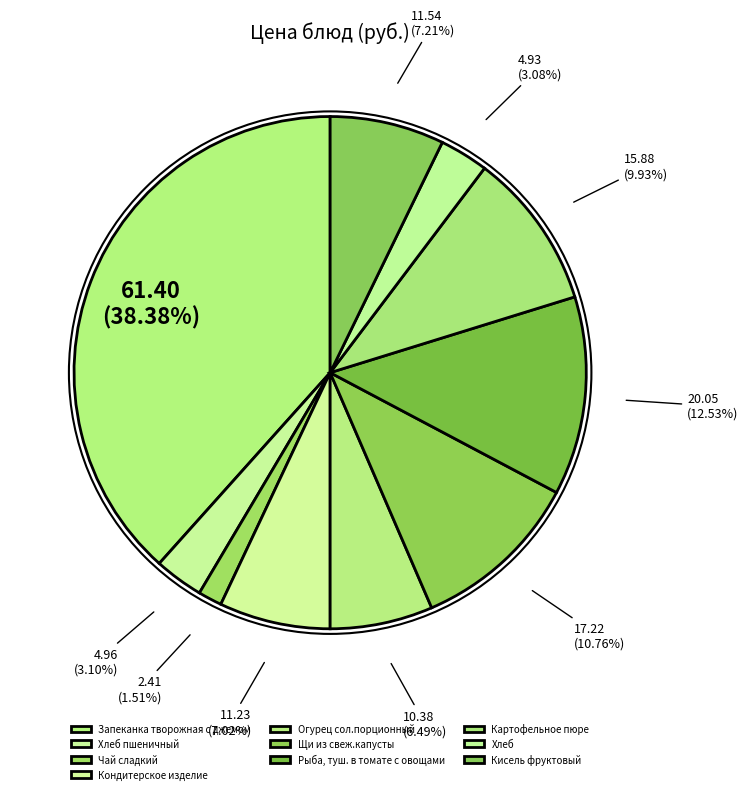

Which has a higher value, Чай сладкий or Хлеб?

Хлеб